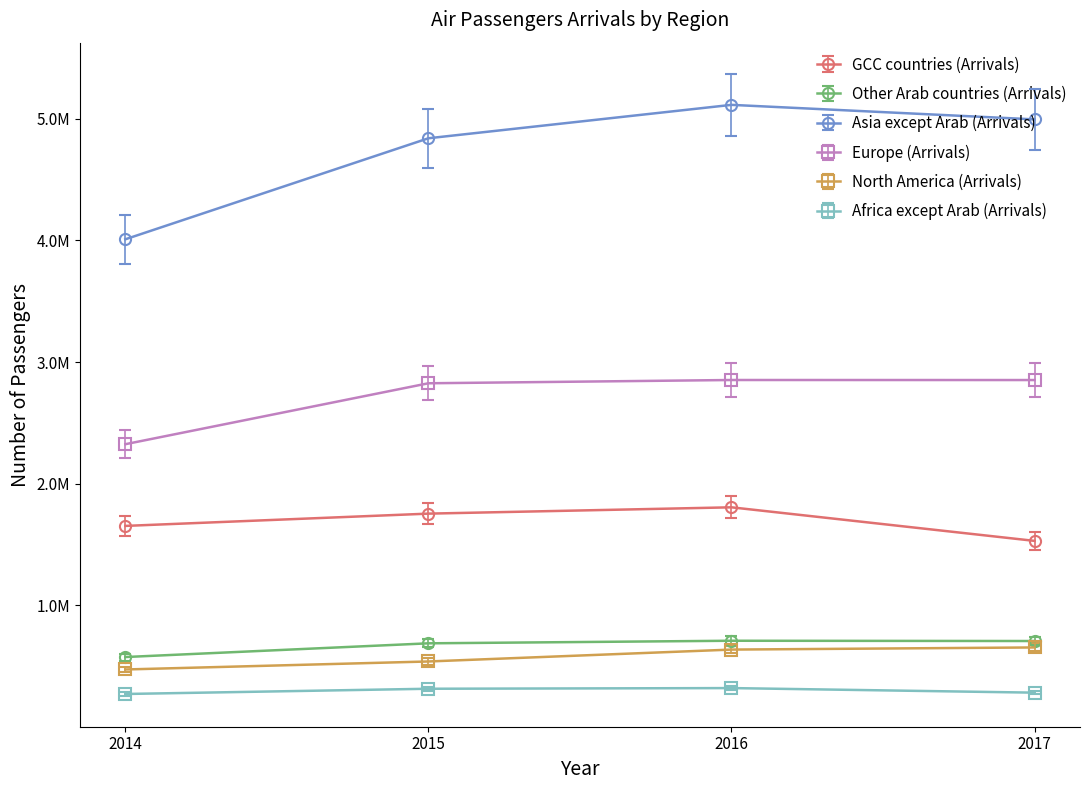

Which series has the widest spread of values?

Asia except Arab (Arrivals)